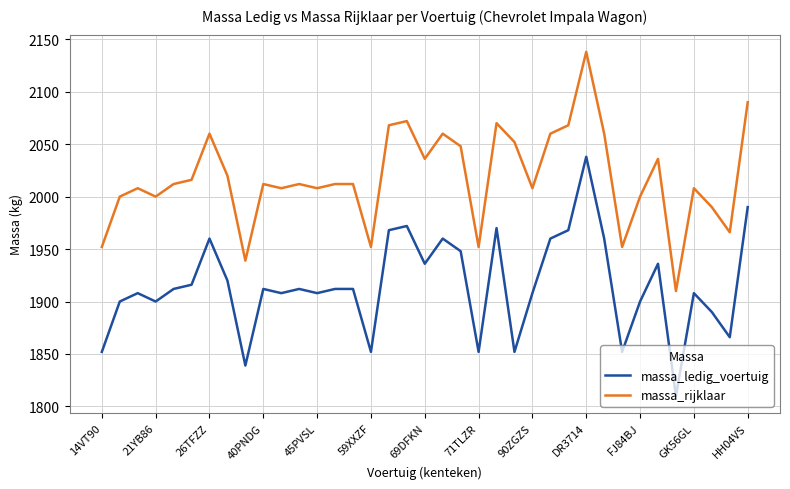

What is the difference between the maximum and minimum values in the massa_ledig_voertuig series?

228